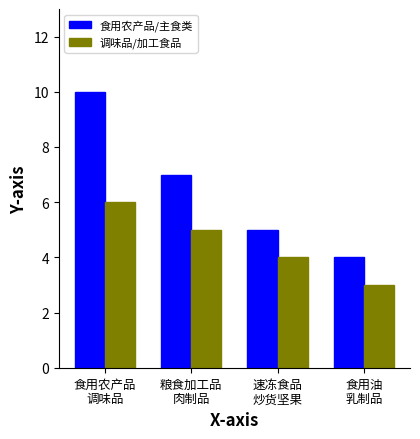

List the series in order of their overall mean, highest first.

食用农产品/主食类, 调味品/加工食品